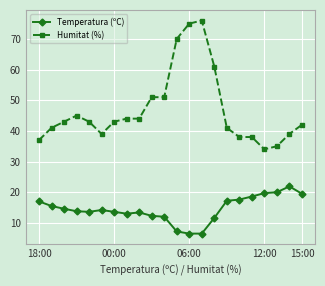

True or false: Temperatura (ºC) has more than 0 points higher than both neighbors.

True